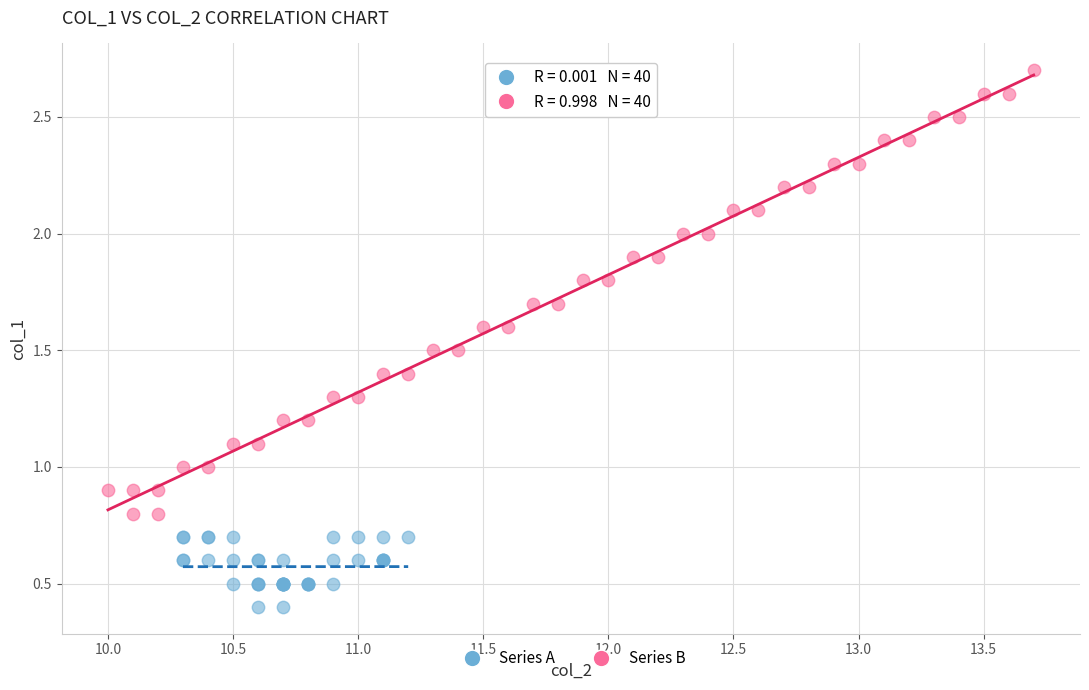

Which series has the largest Y range (max minus min)?

Series B